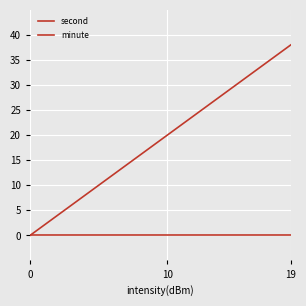

What is the label of the 5th point from the right?

15